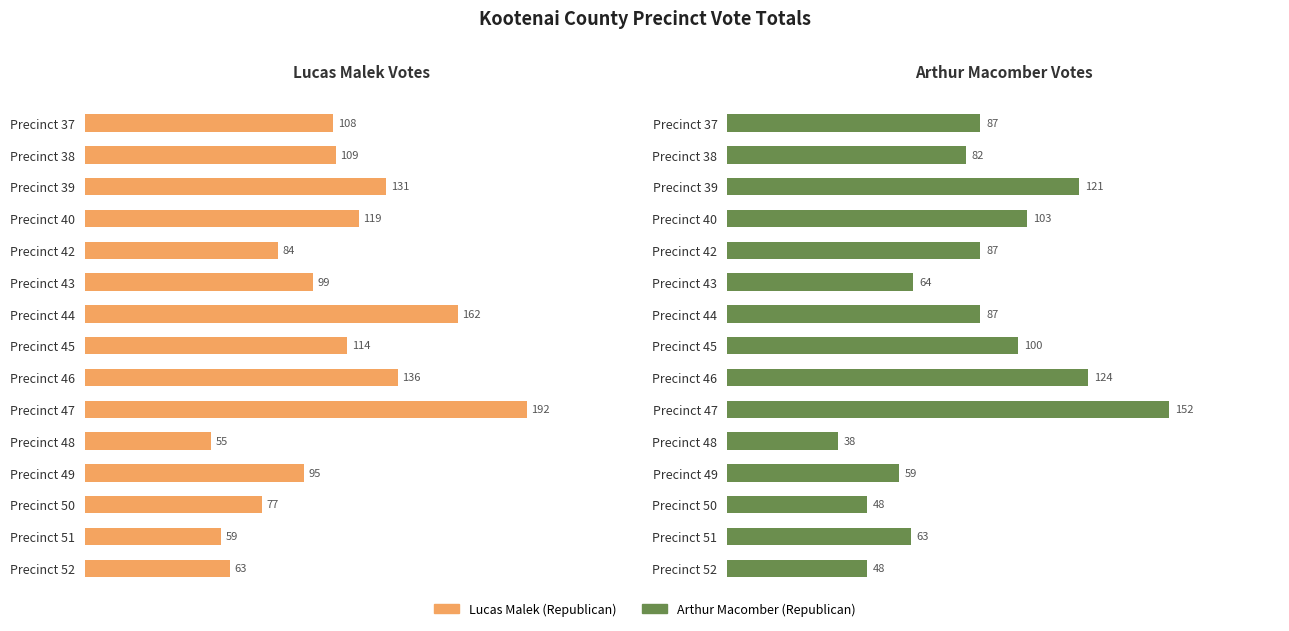

What are all the series names shown in the legend?

Lucas Malek (Republican), Arthur Macomber (Republican)